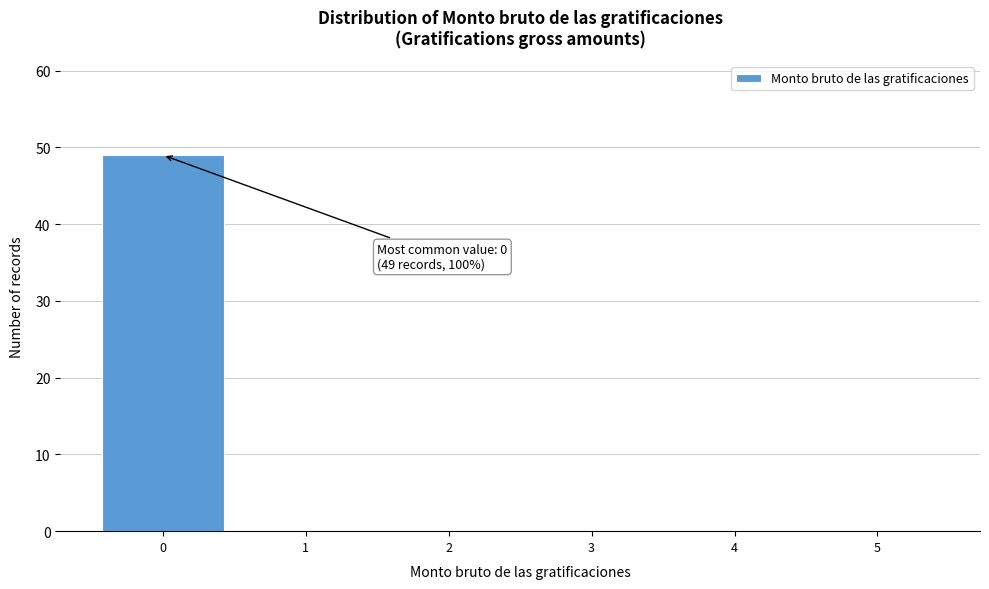

Over which range of the x-axis is the bar tallest?

-0.5 to 0.5